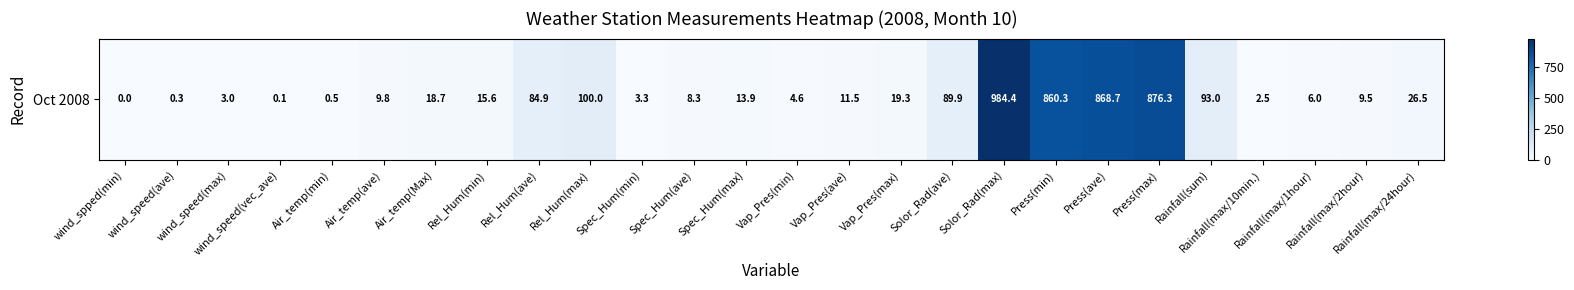

List the labels in order of value, smallest first.

wind_spped(min), wind_speed(vec_ave), wind_speed(ave), Air_temp(min), Rainfall(max/10min.), wind_speed(max), Spec_Hum(min), Vap_Pres(min), Rainfall(max/1hour), Spec_Hum(ave), Rainfall(max/2hour), Air_temp(ave), Vap_Pres(ave), Spec_Hum(max), Rel_Hum(min), Air_temp(Max), Vap_Pres(max), Rainfall(max/24hour), Rel_Hum(ave), Solor_Rad(ave), Rainfall(sum), Rel_Hum(max), Press(min), Press(ave), Press(max), Solor_Rad(max)